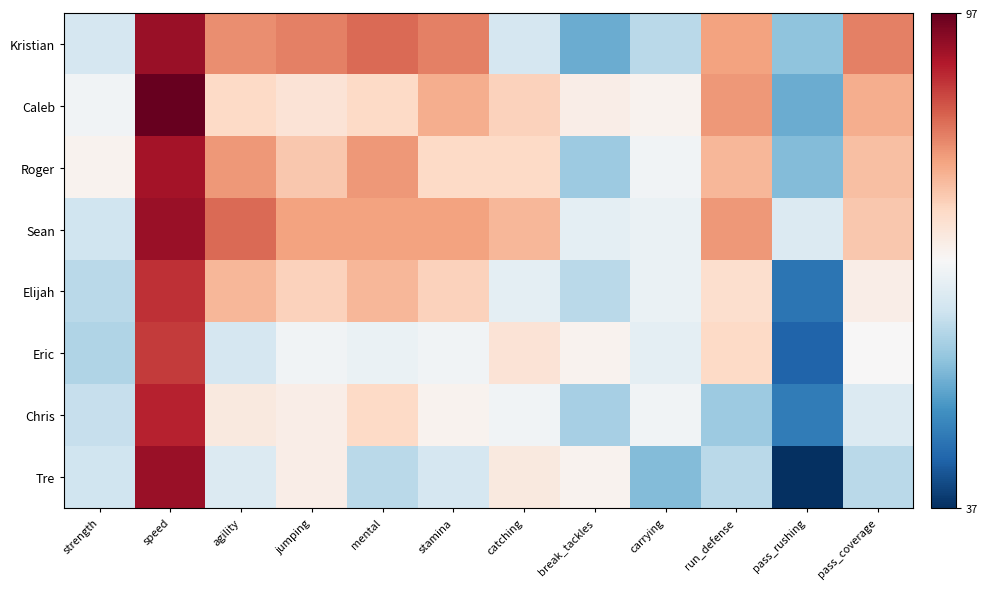

At how many categories does at least one series exceed 76?

8